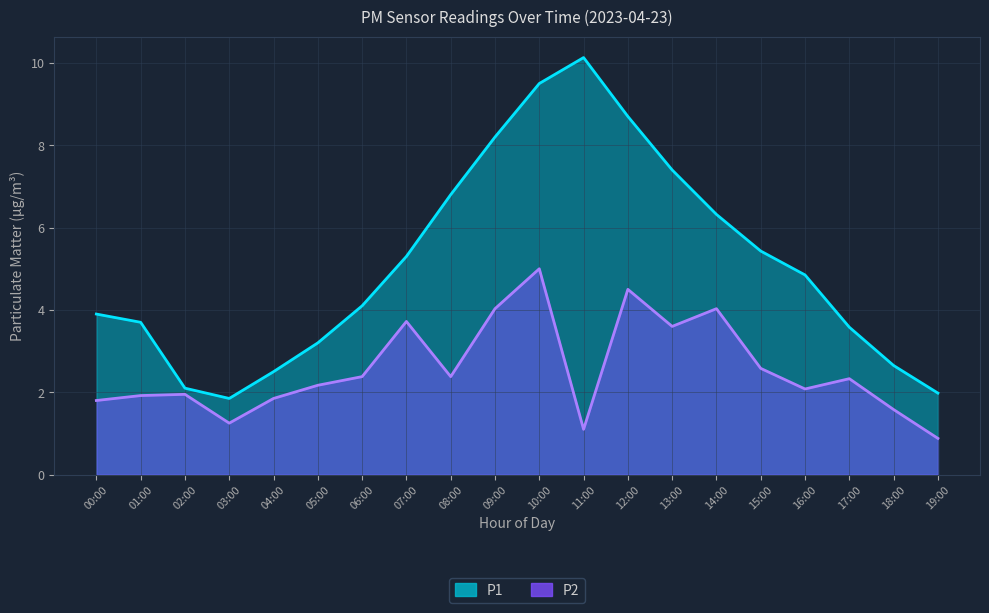

What is the label of the 10th point from the left?

09:00